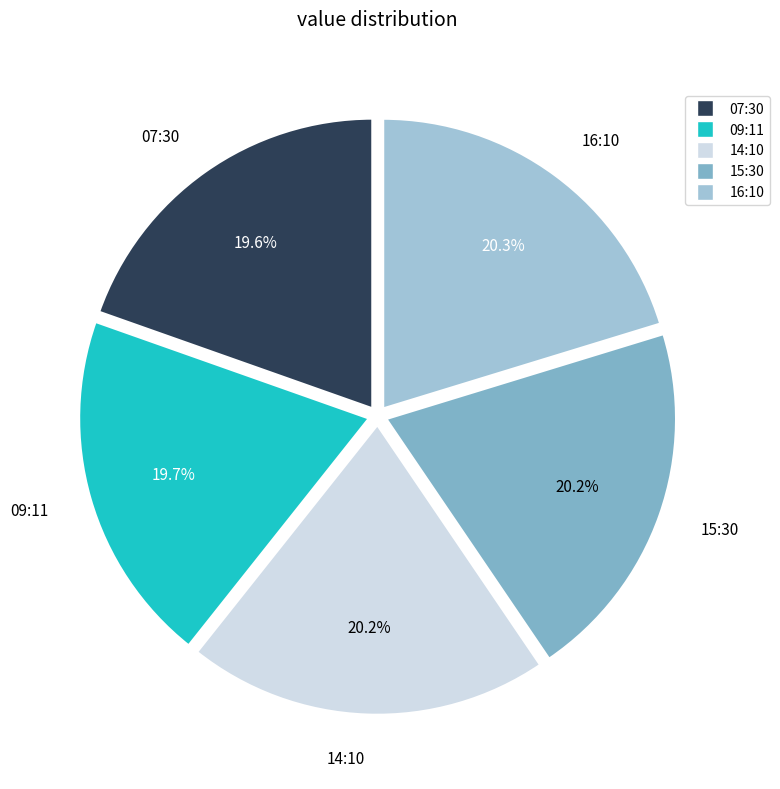

How many slices are in this pie chart?

5